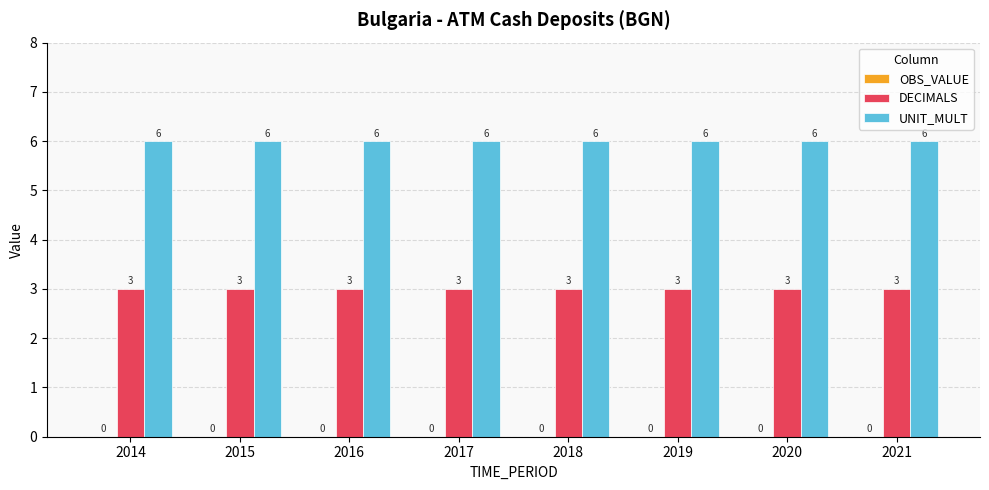

What is the value of the DECIMALS bar at the 6th from the left?

3